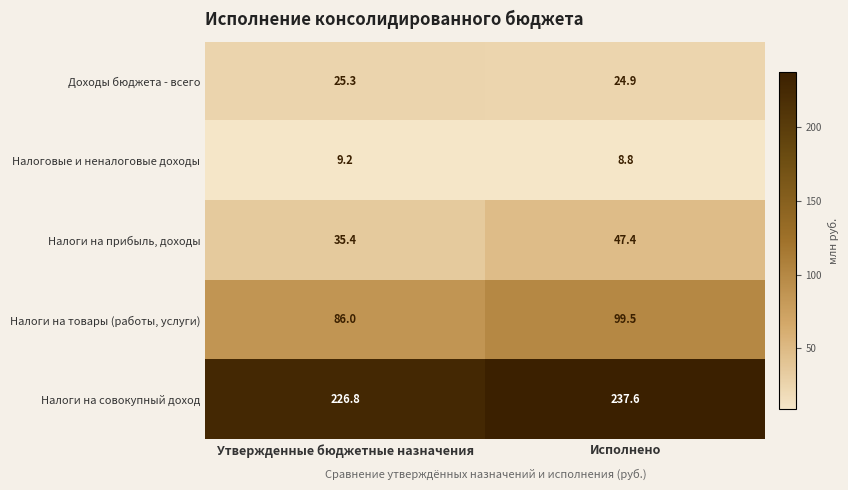

At which label is Налоги на прибыль, доходы closest to 41?

Утвержденные бюджетные назначения